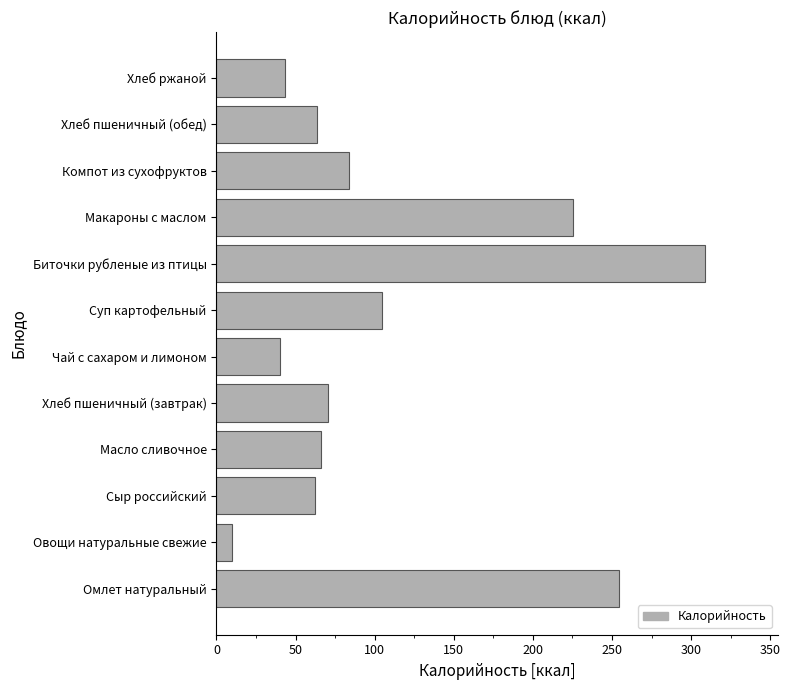

What is the sum of the values at Хлеб пшеничный (обед) and Суп картофельный?

168.2